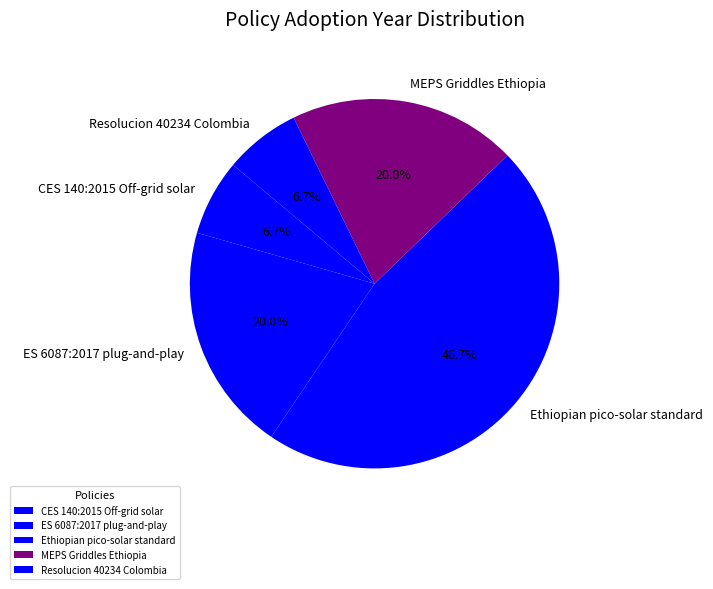

What percentage is the CES 140:2015 Off-grid solar slice, to the nearest percent?

7%